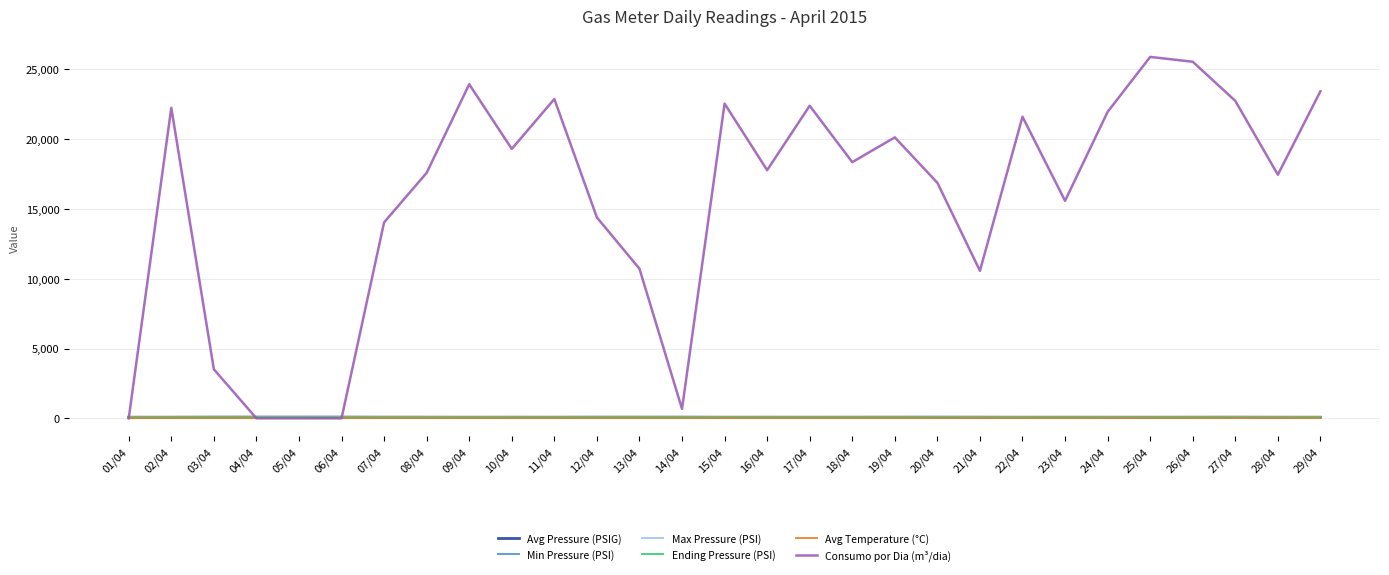

Where do Avg Pressure (PSIG) and Consumo por Dia (m³/dia) first cross each other?

01/04 and 02/04